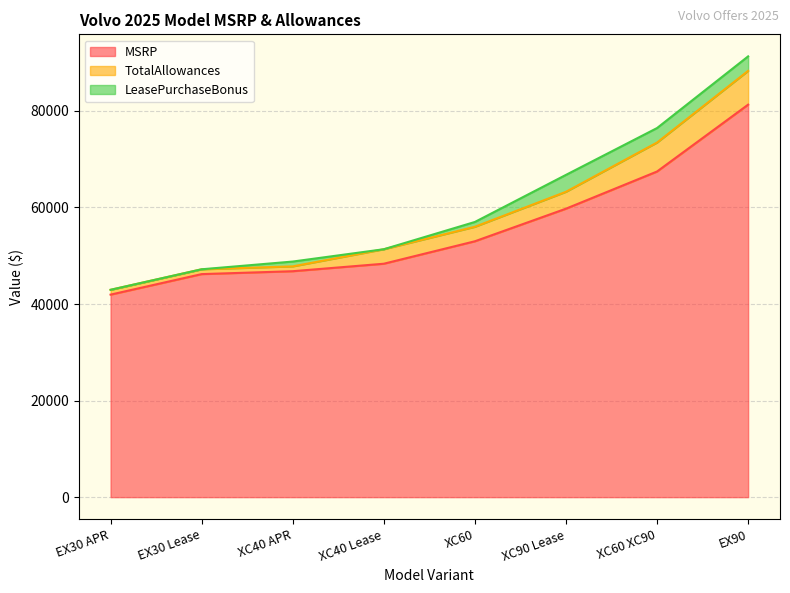

Which series has the largest range (max minus min)?

MSRP